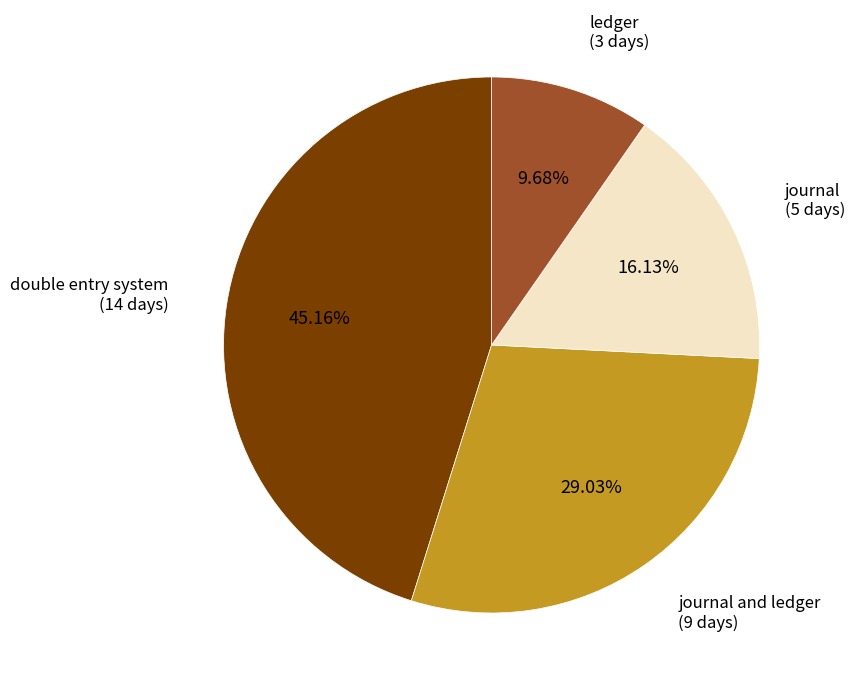

Is it true that journal is 3% of the pie?

False